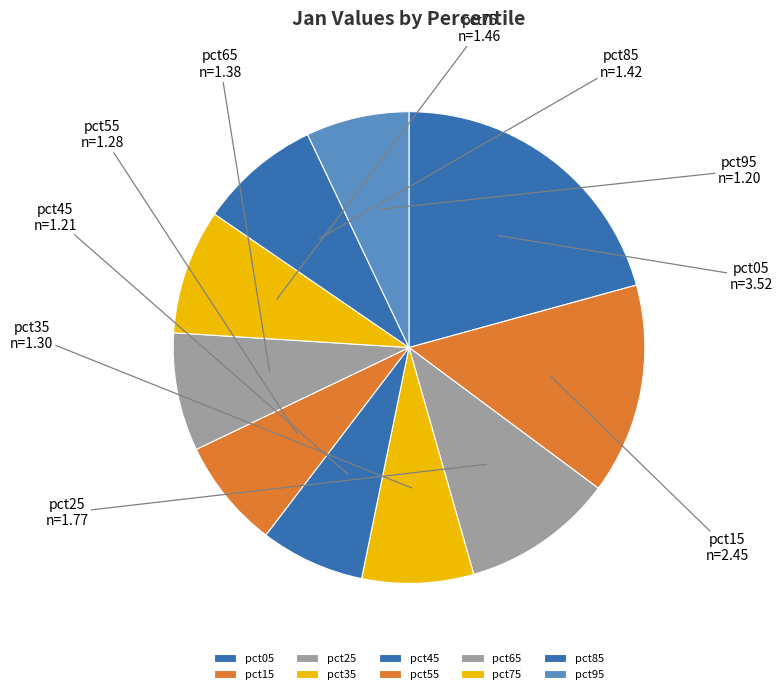

Count the number of slices in the pie.

10